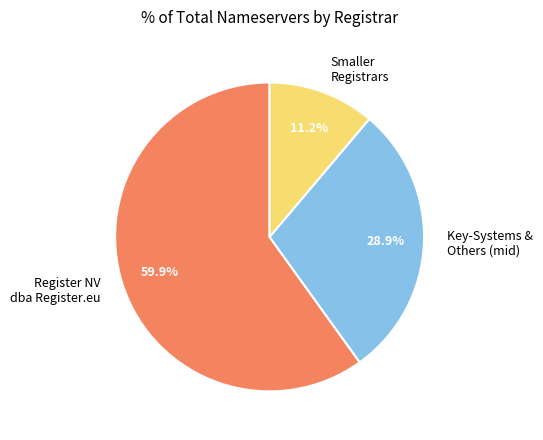

Which category accounts for the majority?

Register NV dba Register.eu